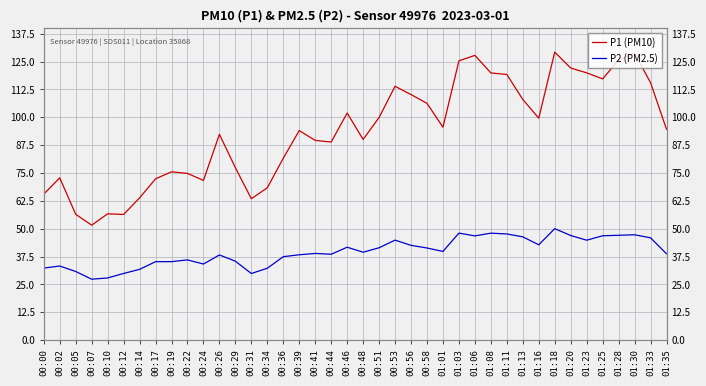

Rank the series at 00:36 from lowest to highest value.

P2 (PM2.5), P1 (PM10)